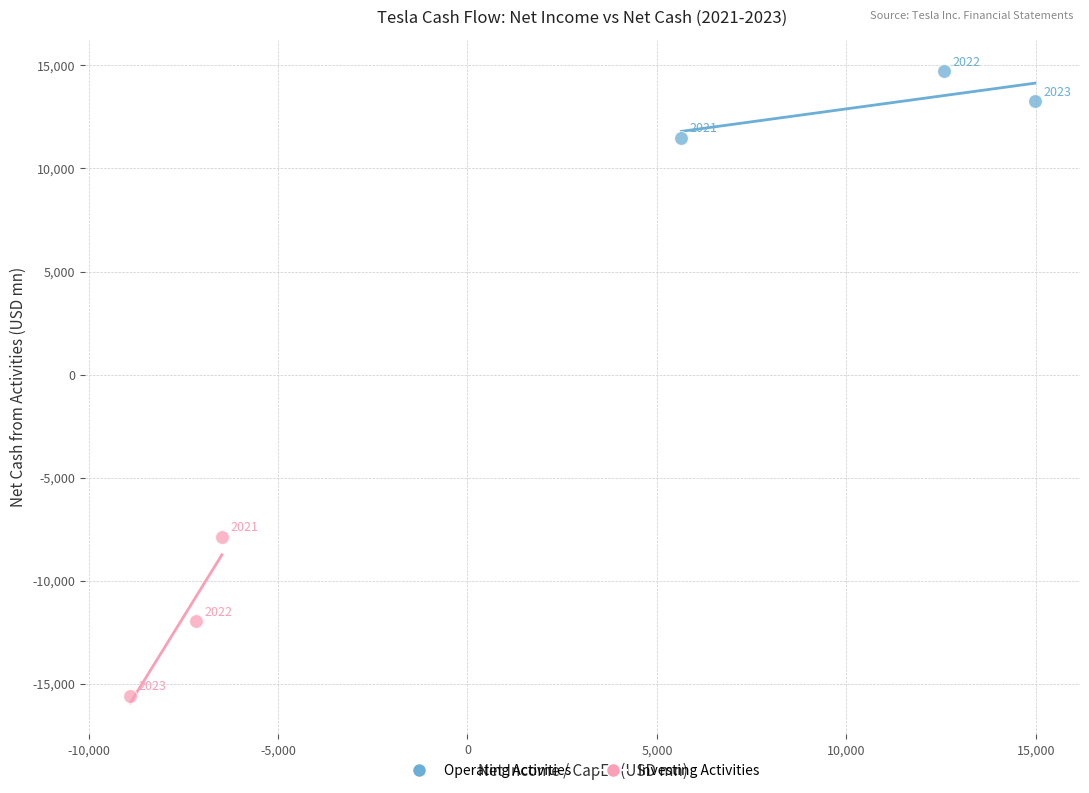

Which series contains the highest Y value?

Operating Activities